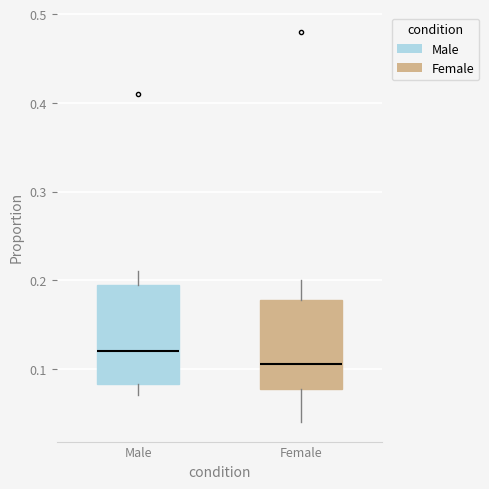

Where does the median line of the box for Female sit on the y-axis? The values are not printed on the chart, so give them approximately, as read against the axis.

0.11